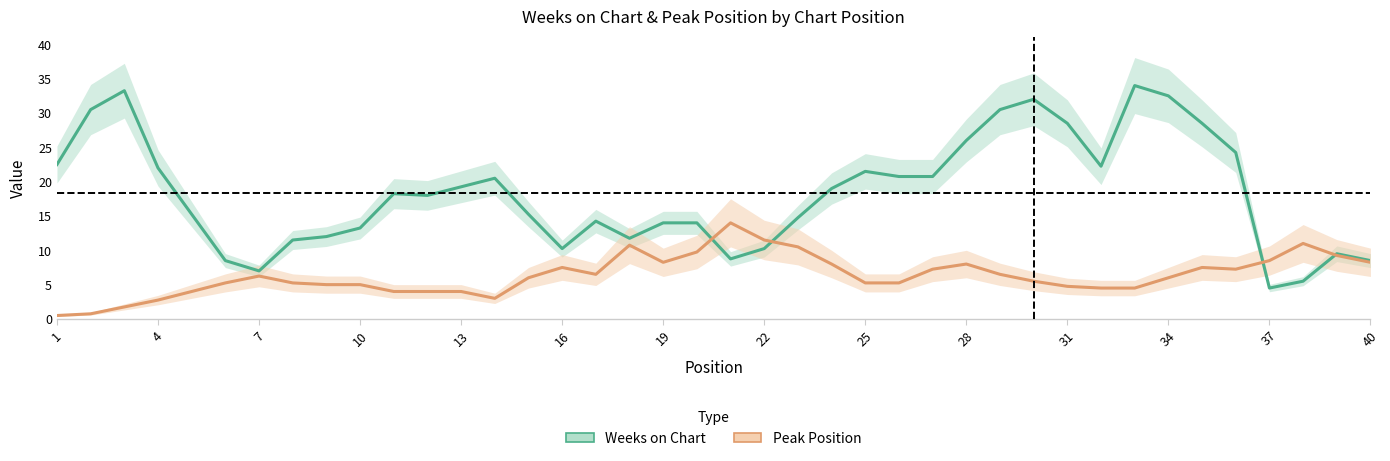

What is the value of the Peak Position point at the 39th from the left?

9.2